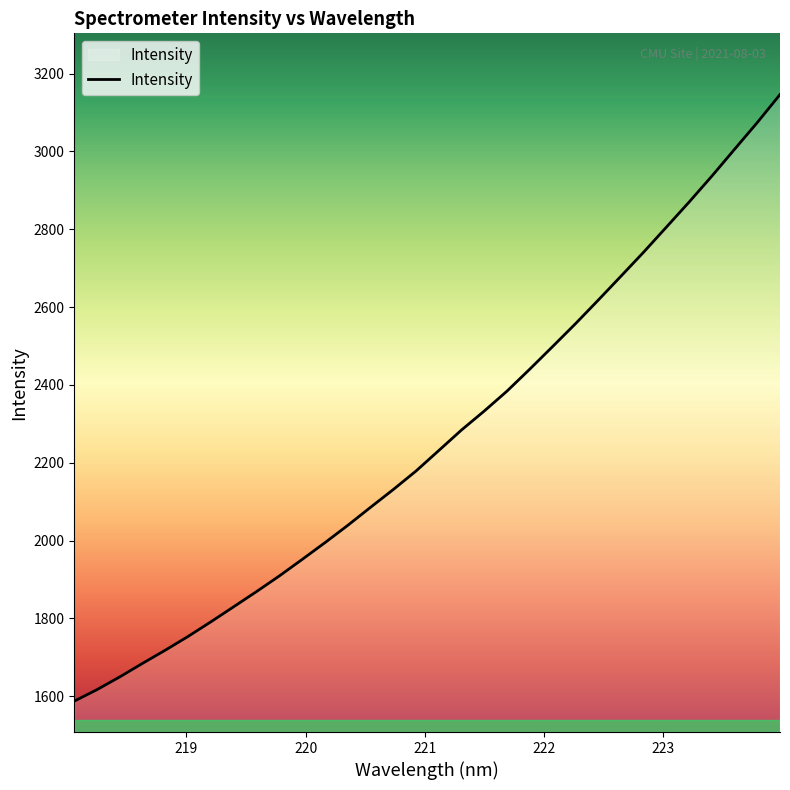

What is the minimum value shown in the chart?

1587.6